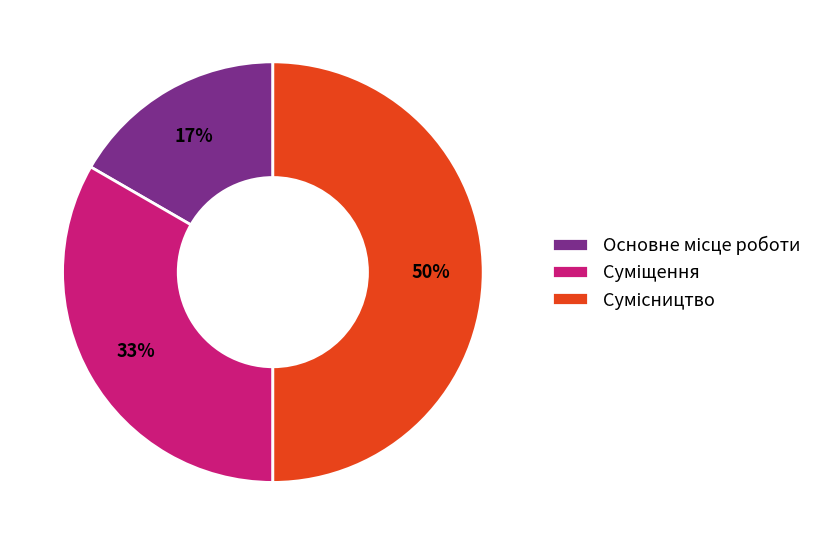

To the nearest percent, what is the difference between the largest and smallest slice percentages?

33%